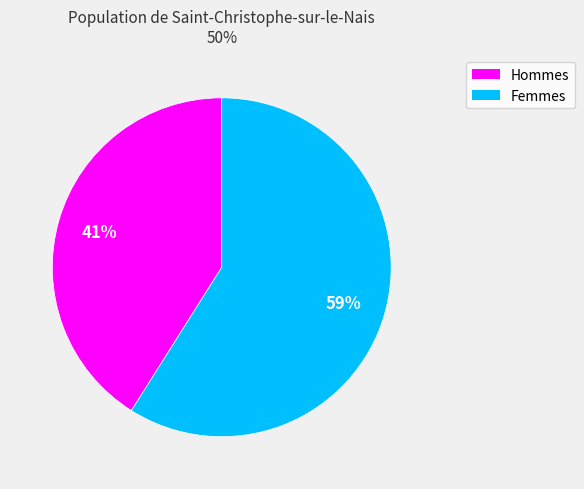

To the nearest percent, what is the difference between the largest and smallest slice percentages?

18%